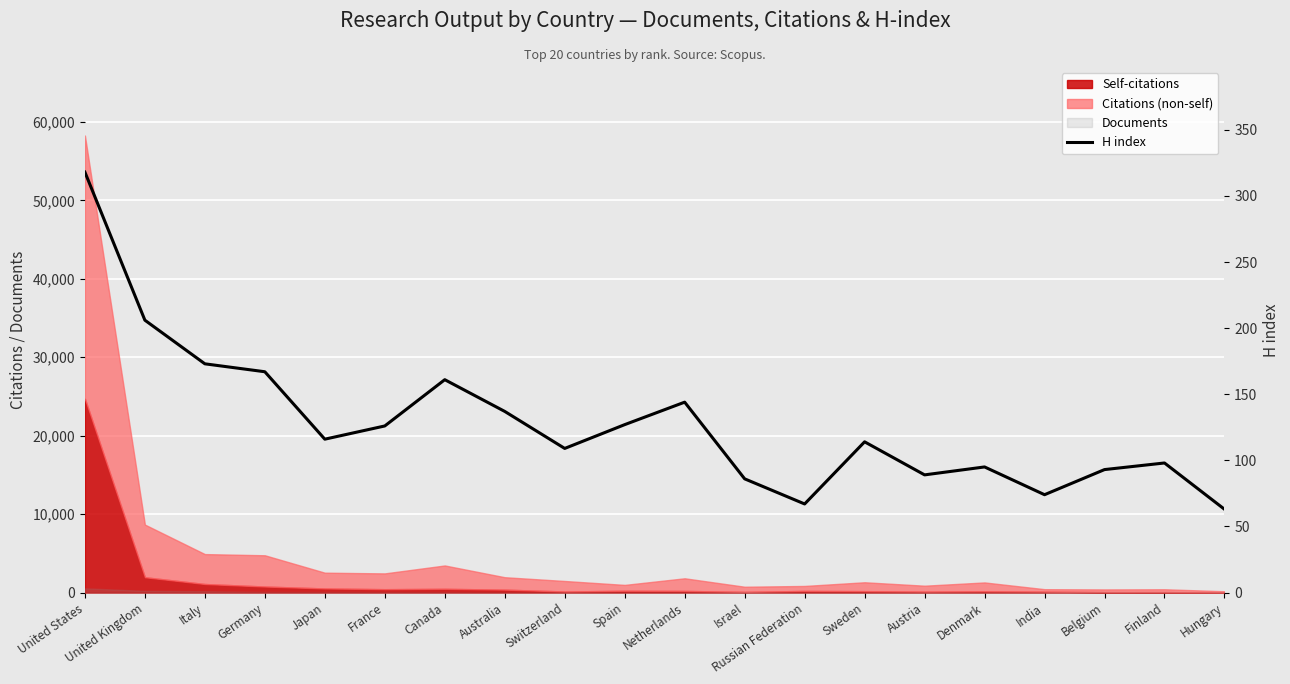

Where does the data first go above 116?

United States